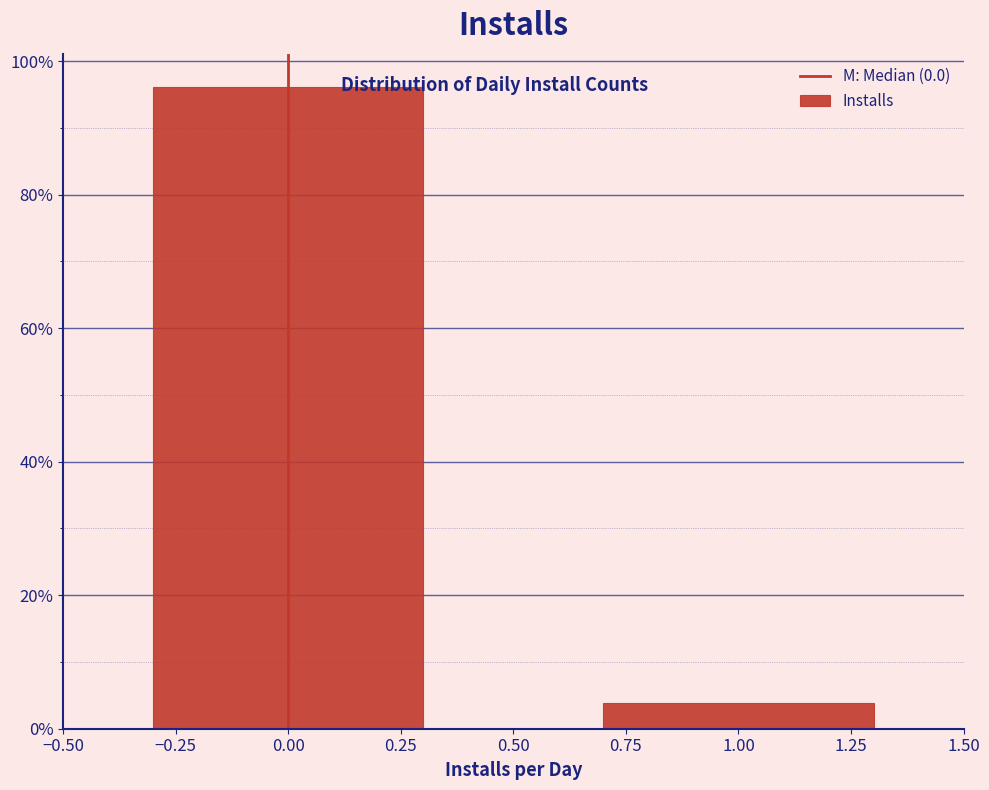

Reading left to right, what are all the values shown in this chart?

0.00=96.2	1.00=3.8